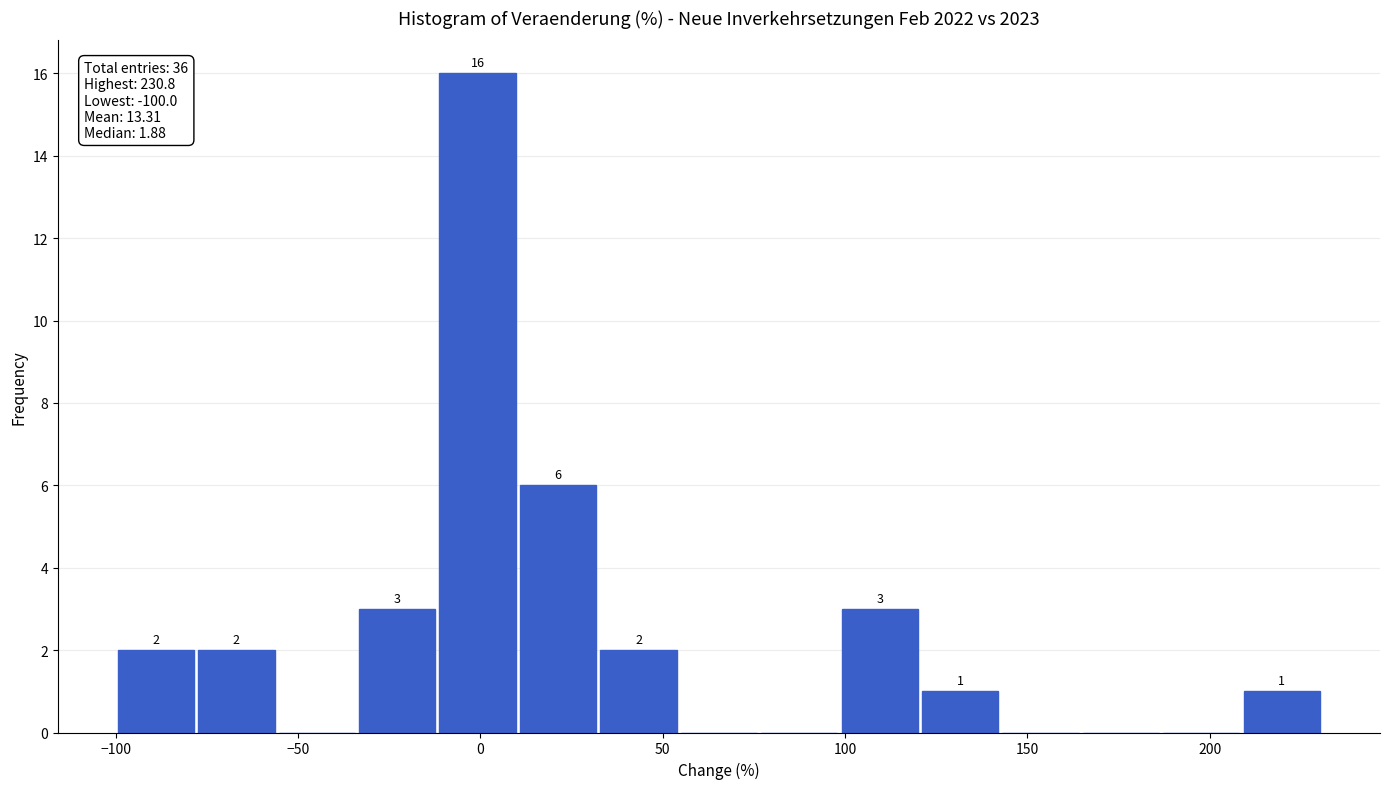

Which range on the x-axis has the tallest bar?

-10 to 10